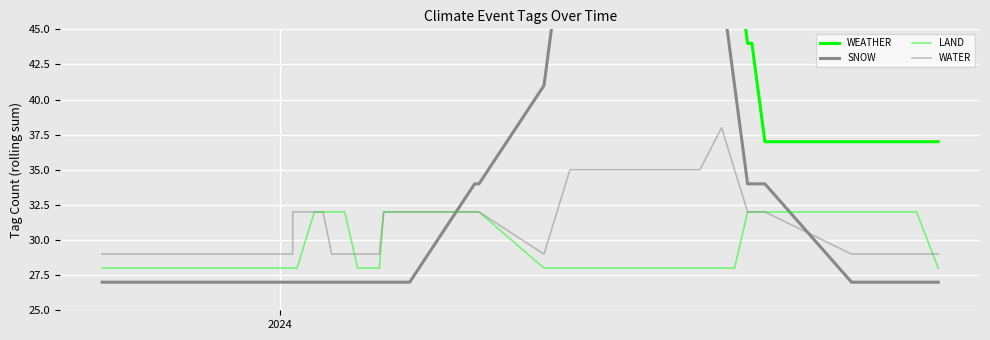

How many values in the WEATHER series exceed 58?

12